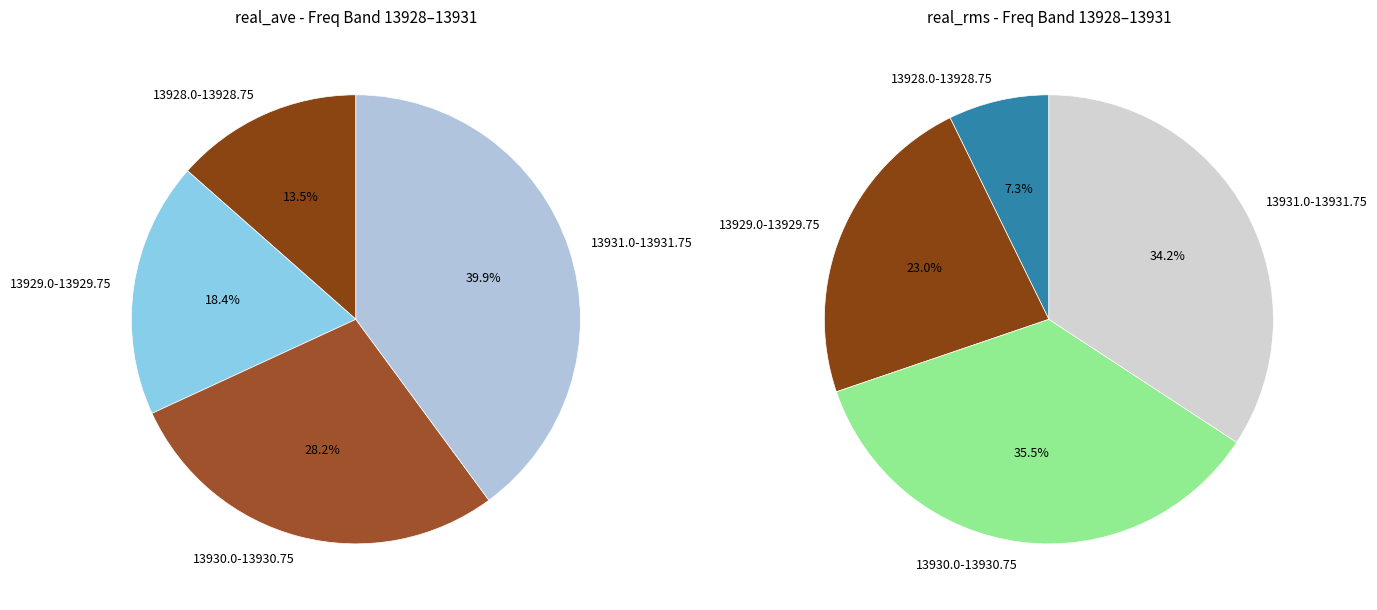

Which slice is the smallest?

13928.0